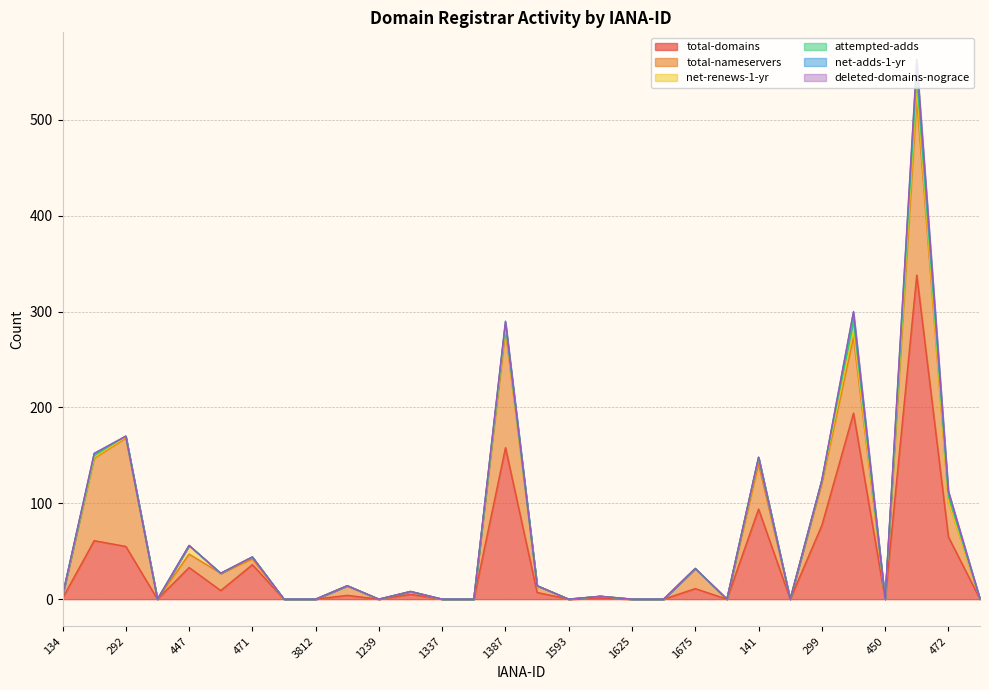

True or false: total-nameservers has a value of 0 at 168.

True